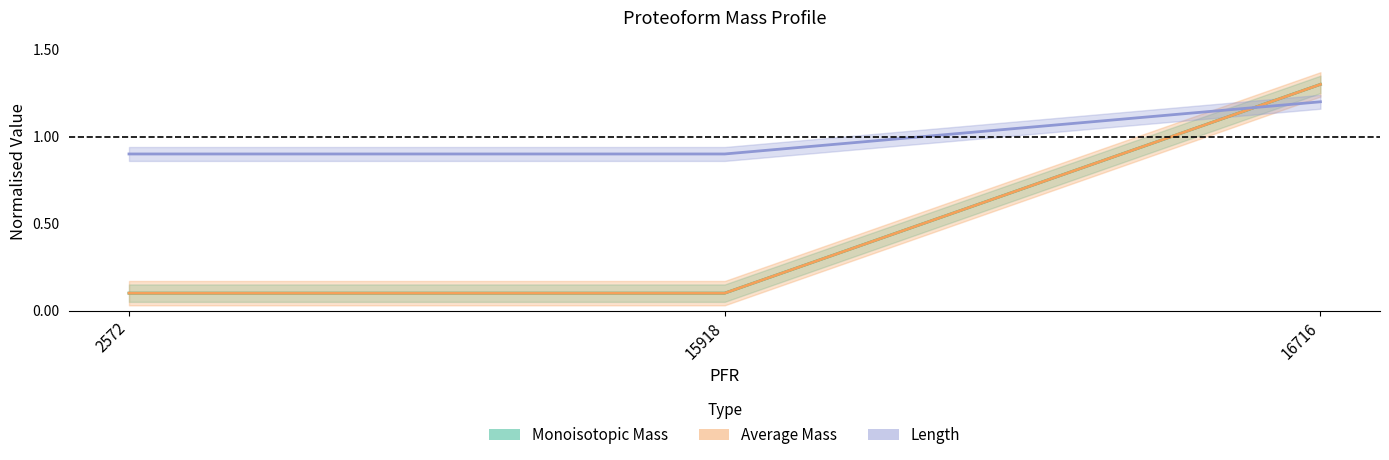

Rank the series by their maximum value, from lowest to highest.

Length, Monoisotopic Mass, Average Mass